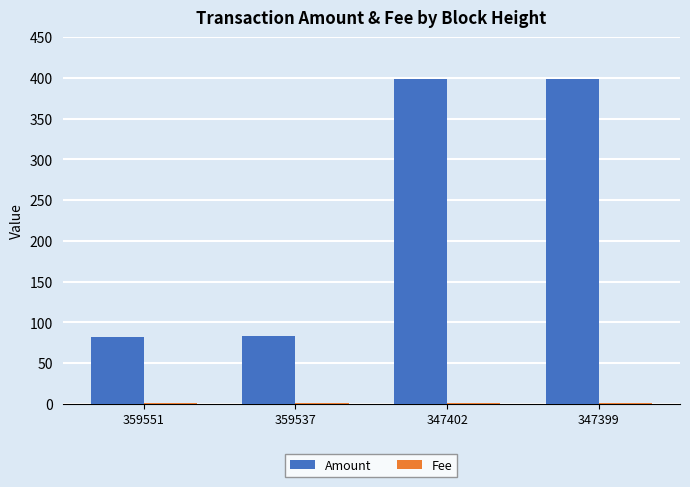

What is the maximum value shown in the chart?

399